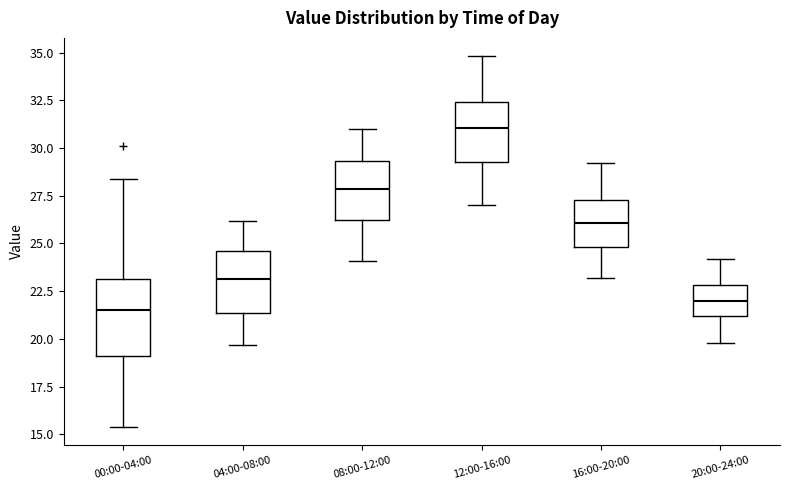

Reading left to right, transcribe this box plot: for each box, give where its median line is, the range the box spans, and where its two whiskers end, as read against the y-axis. The values are not printed on the chart, so give them approximately, as read against the axis.

00:00-04:00: median 21.5, box 19.0 to 23.0, whiskers 15.5 to 28.5
04:00-08:00: median 23.0, box 21.5 to 24.5, whiskers 19.5 to 26.0
08:00-12:00: median 28.0, box 26.5 to 29.5, whiskers 24.0 to 31.0
12:00-16:00: median 31.0, box 29.5 to 32.5, whiskers 27.0 to 35.0
16:00-20:00: median 26.0, box 25.0 to 27.5, whiskers 23.0 to 29.0
20:00-24:00: median 22.0, box 21.0 to 23.0, whiskers 20.0 to 24.0